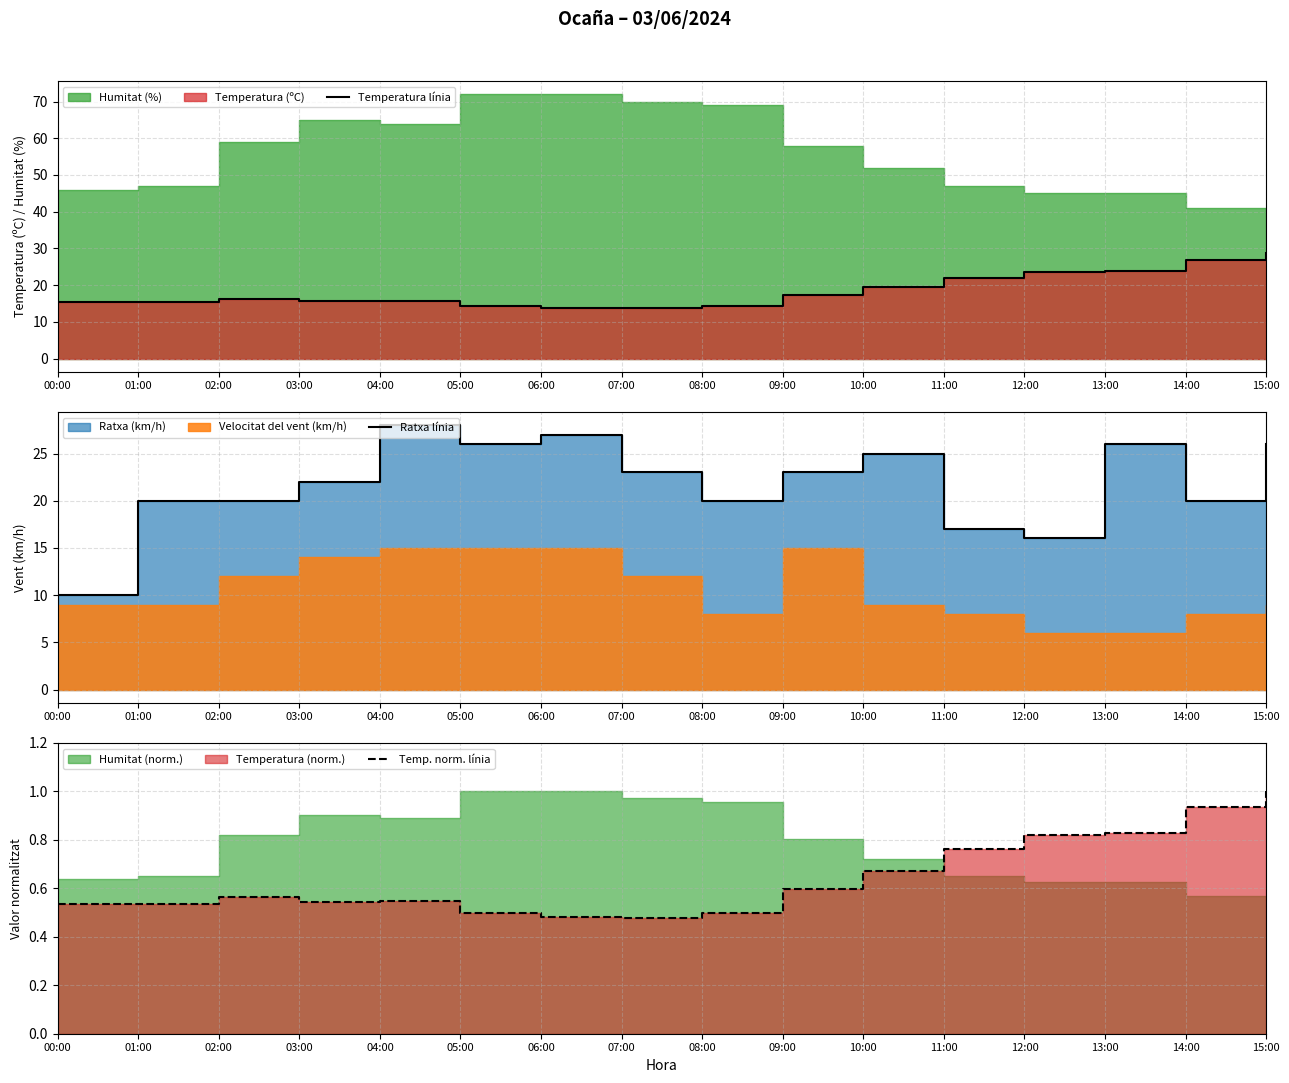

Reading left to right, what are all the values shown in this chart?

Temperatura línia: 00:00=15.4	01:00=15.4	02:00=16.2	03:00=15.6	04:00=15.8	05:00=14.4	06:00=13.9	07:00=13.7	08:00=14.4	09:00=17.2	10:00=19.4	11:00=21.9	12:00=23.6	13:00=23.9	14:00=26.9	15:00=28.8
Ratxa línia: 00:00=10.0	01:00=20.0	02:00=20.0	03:00=22.0	04:00=28.0	05:00=26.0	06:00=27.0	07:00=23.0	08:00=20.0	09:00=23.0	10:00=25.0	11:00=17.0	12:00=16.0	13:00=26.0	14:00=20.0	15:00=26.0
Temp. norm. línia: 00:00=0.5	01:00=0.5	02:00=0.6	03:00=0.5	04:00=0.5	05:00=0.5	06:00=0.5	07:00=0.5	08:00=0.5	09:00=0.6	10:00=0.7	11:00=0.8	12:00=0.8	13:00=0.8	14:00=0.9	15:00=1.0